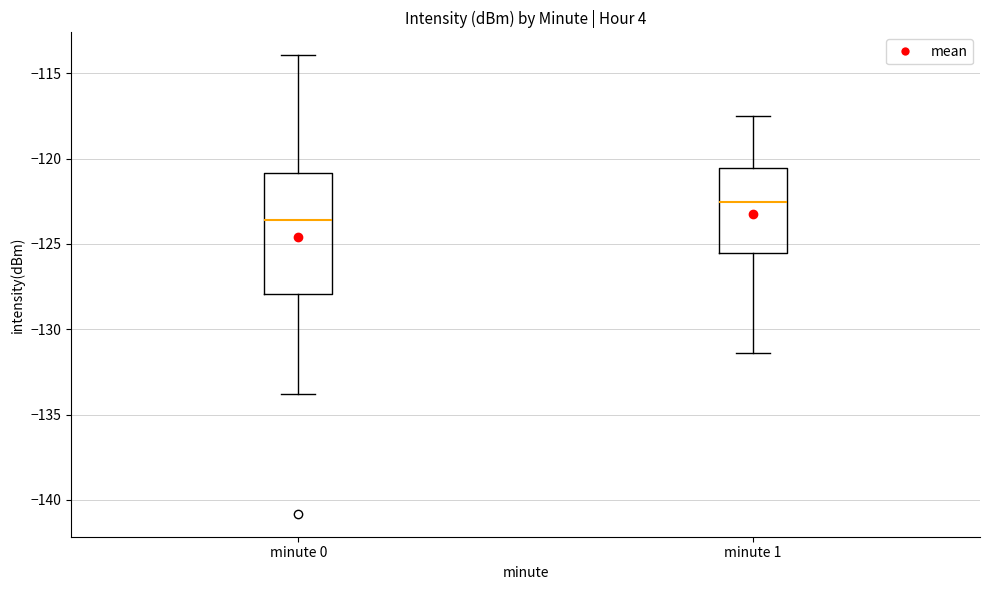

Reading left to right, transcribe this box plot: for each box, give where its median line is, the range the box spans, and where its two whiskers end, as read against the y-axis. The values are not printed on the chart, so give them approximately, as read against the axis.

minute 0: median -123.5, box -128.0 to -121.0, whiskers -134.0 to -114.0
minute 1: median -122.5, box -125.5 to -120.5, whiskers -131.5 to -117.5